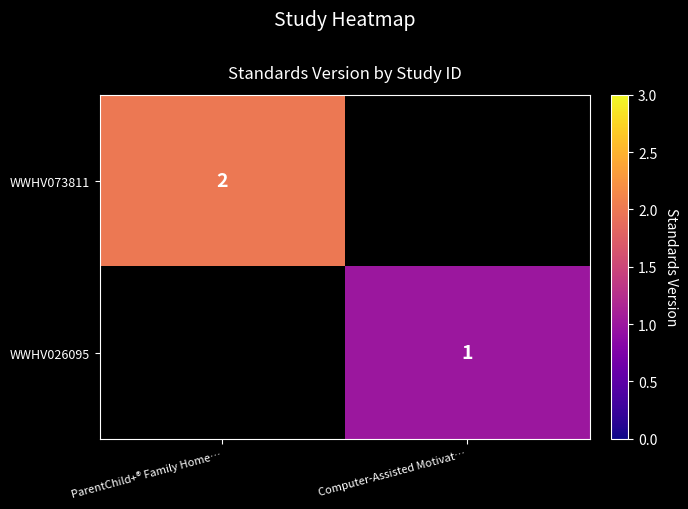

Is it true that WWHV073811 equals 4 at ParentChild+® Family Home…?

False